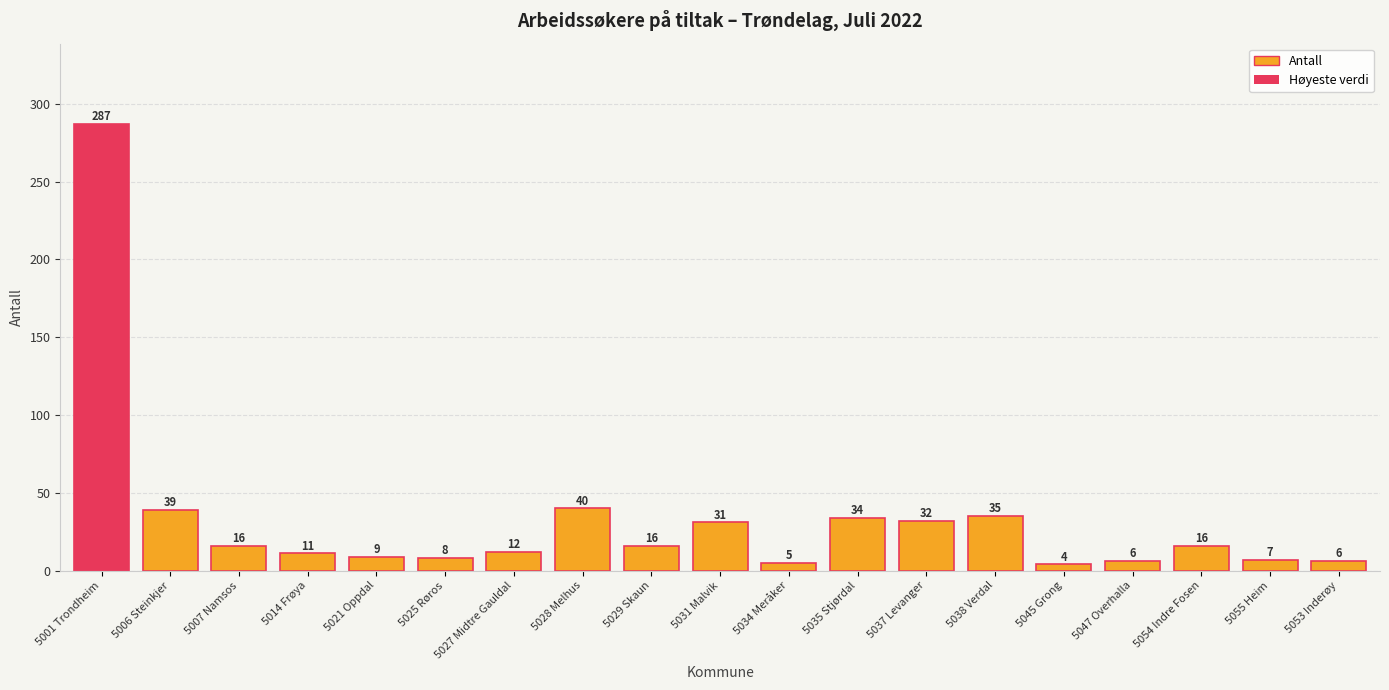

What value does the data have at 5045 Grong, to the nearest 5?

5